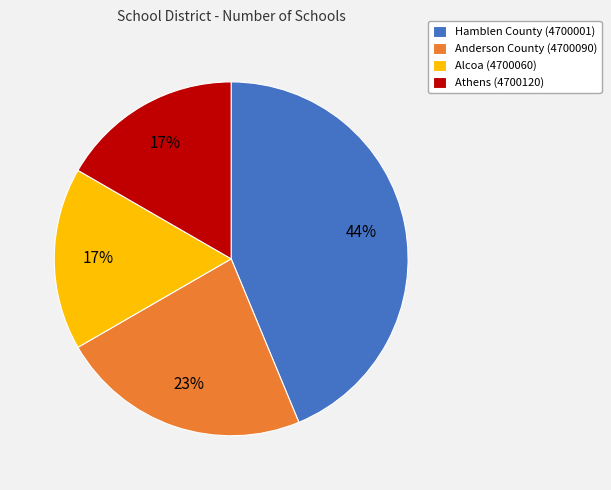

Count the number of slices in the pie.

4